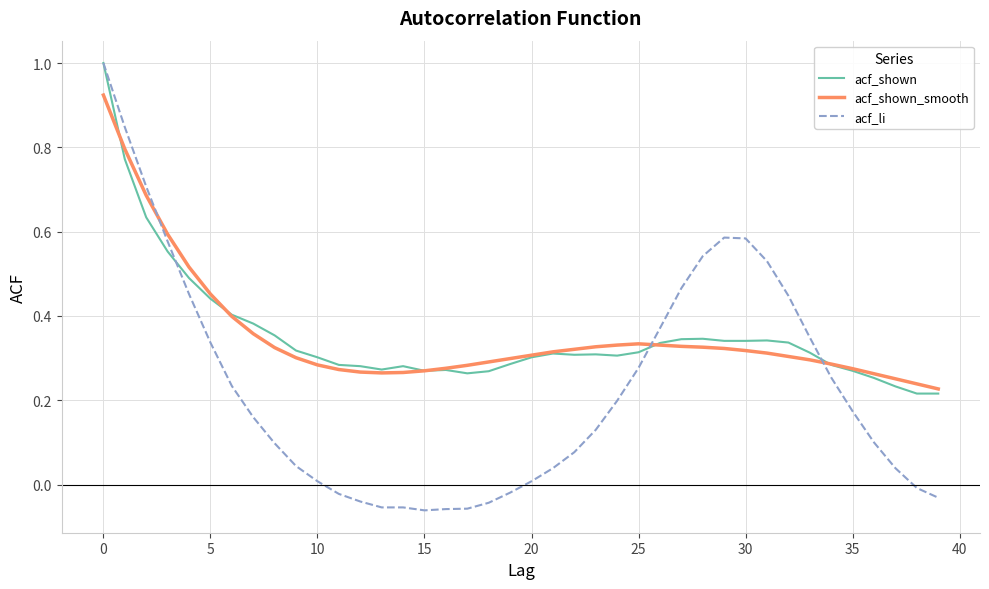

Does the chart have visible grid lines?

Yes